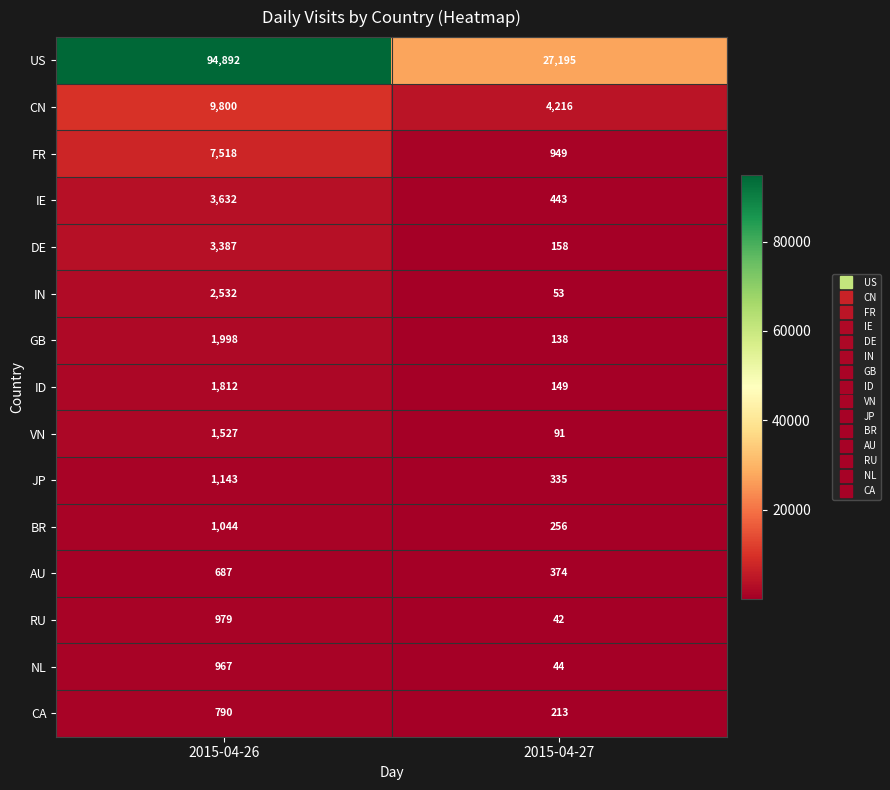

Reading right to left, extract all data points from this chart.

US: 27195	94892
CN: 4216	9800
FR: 949	7518
IE: 443	3632
DE: 158	3387
IN: 53	2532
GB: 138	1998
ID: 149	1812
VN: 91	1527
JP: 335	1143
BR: 256	1044
AU: 374	687
RU: 42	979
NL: 44	967
CA: 213	790